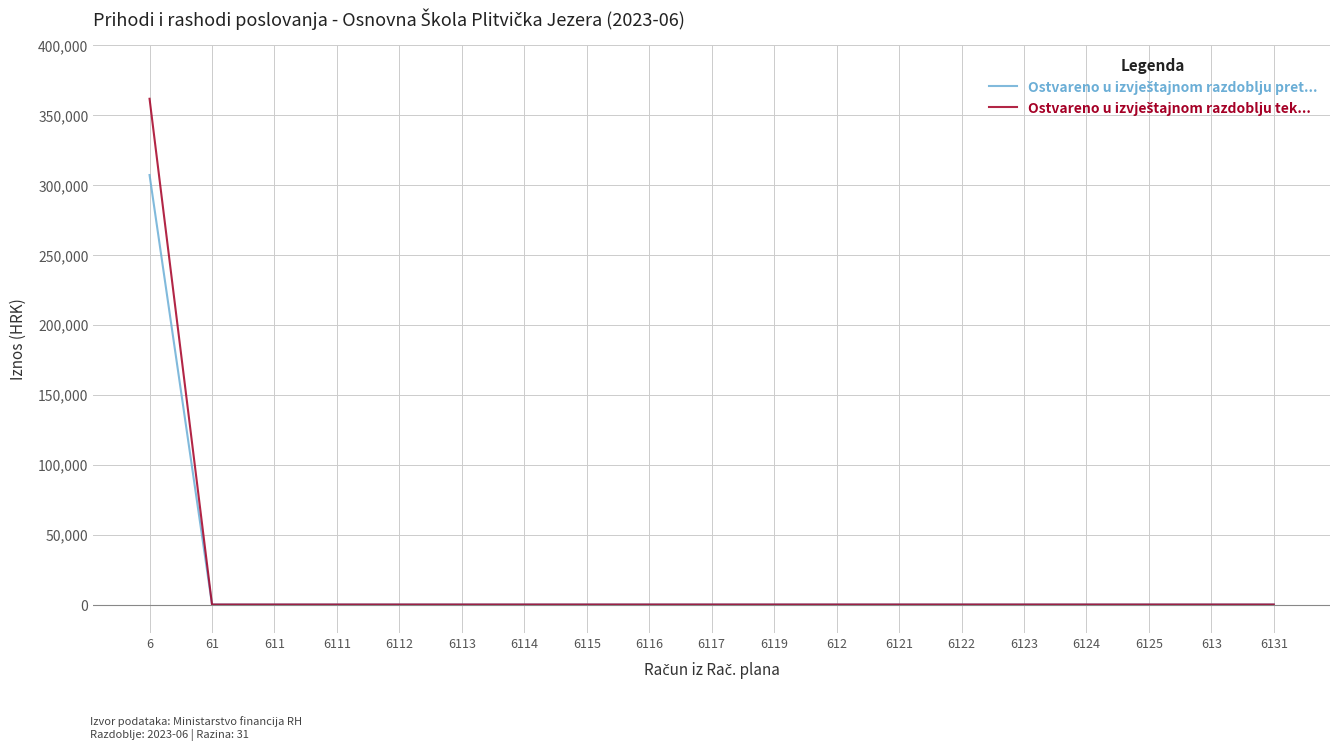

What is the greatest value displayed?

361330.2